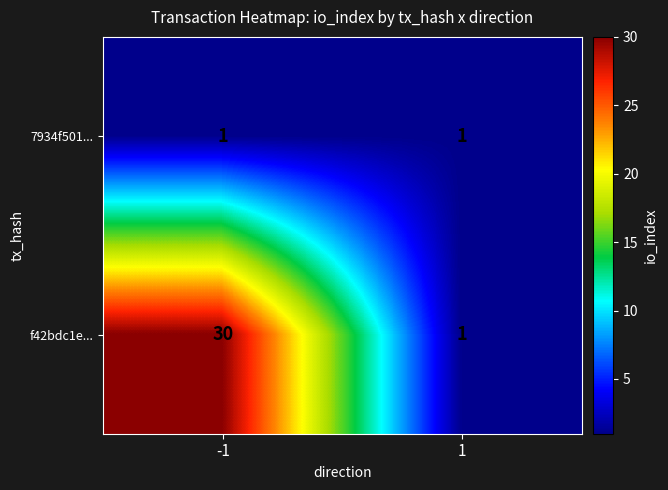

Which series has the largest range (max minus min)?

f42bdc1e...